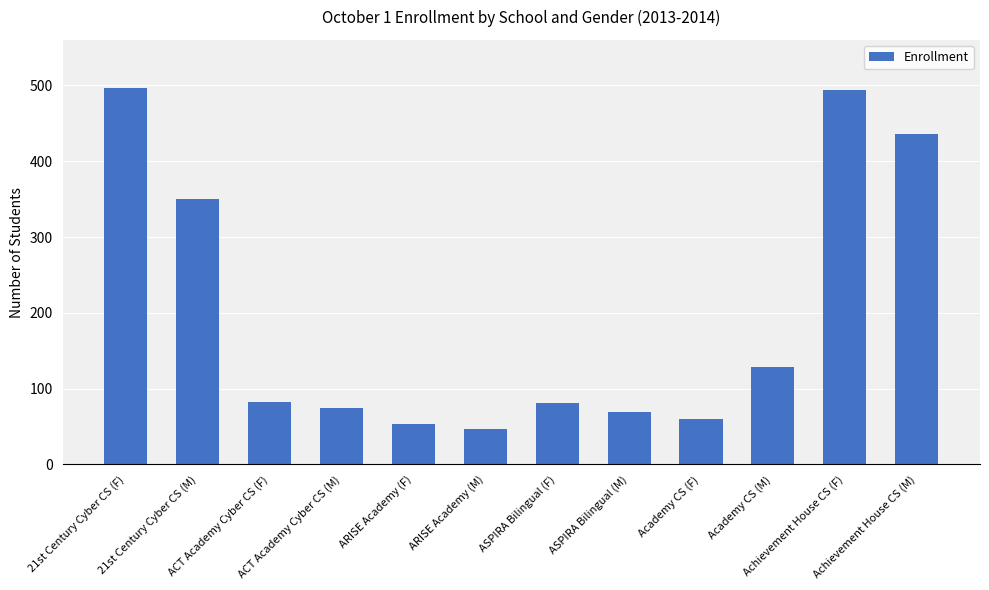

At which label does the data first exceed 83?

21st Century Cyber CS (F)